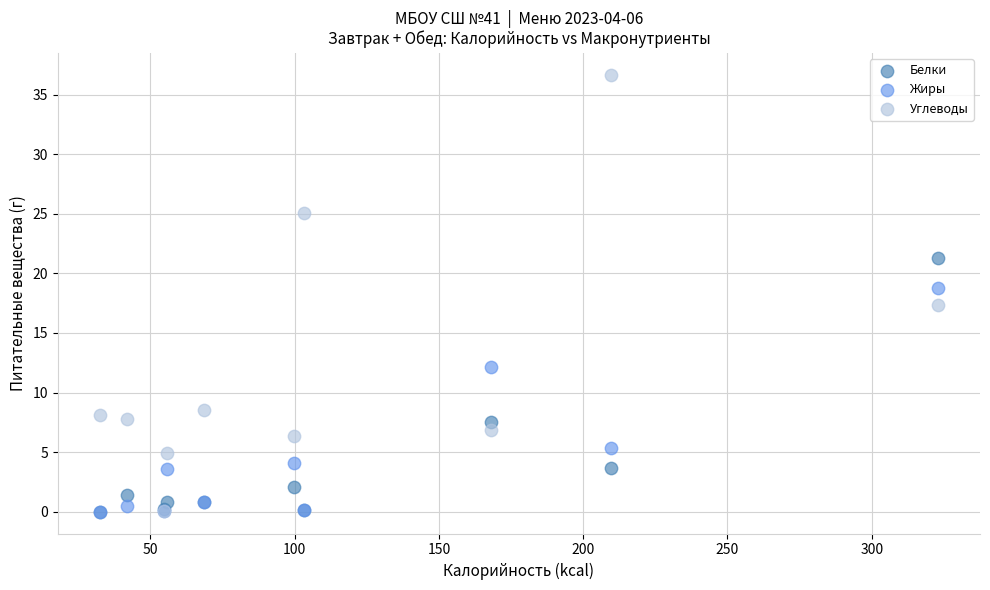

What are all the series names shown in the legend?

Белки, Жиры, Углеводы